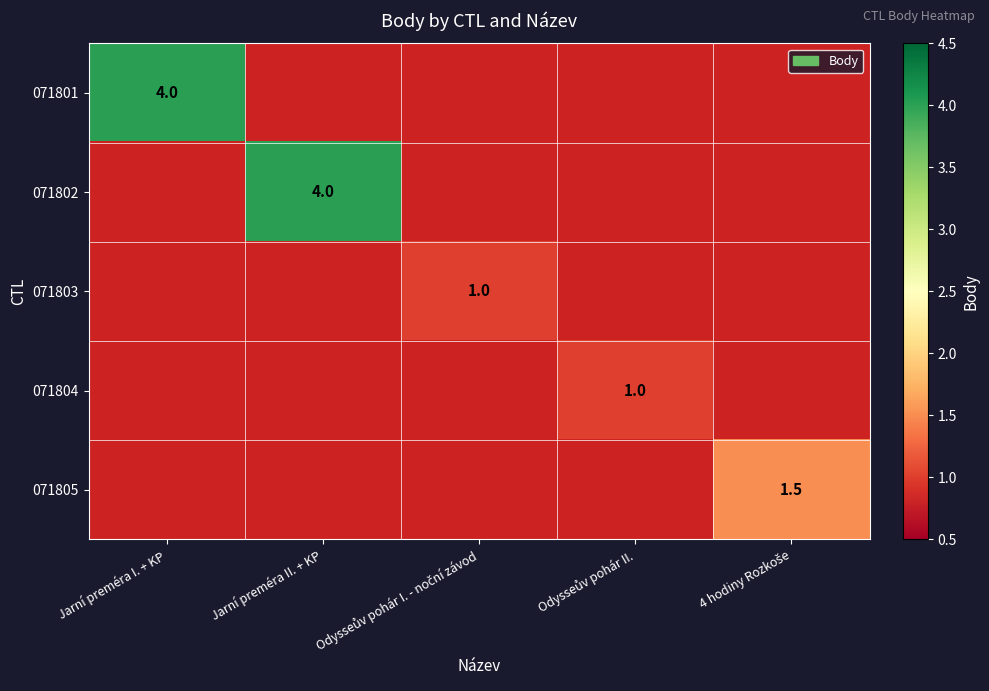

What is the greatest value displayed?

4.0